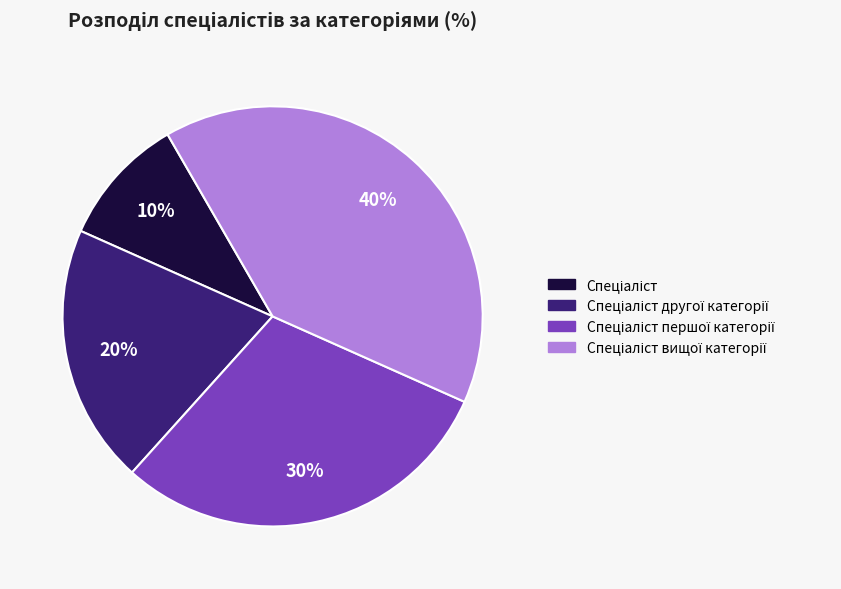

Is there any slice that represents more than half of the pie?

No